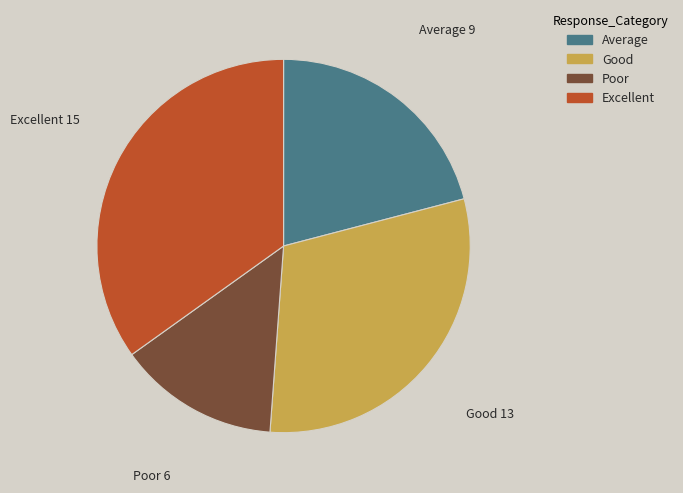

Rank the categories by value from lowest to highest.

Poor, Average, Good, Excellent